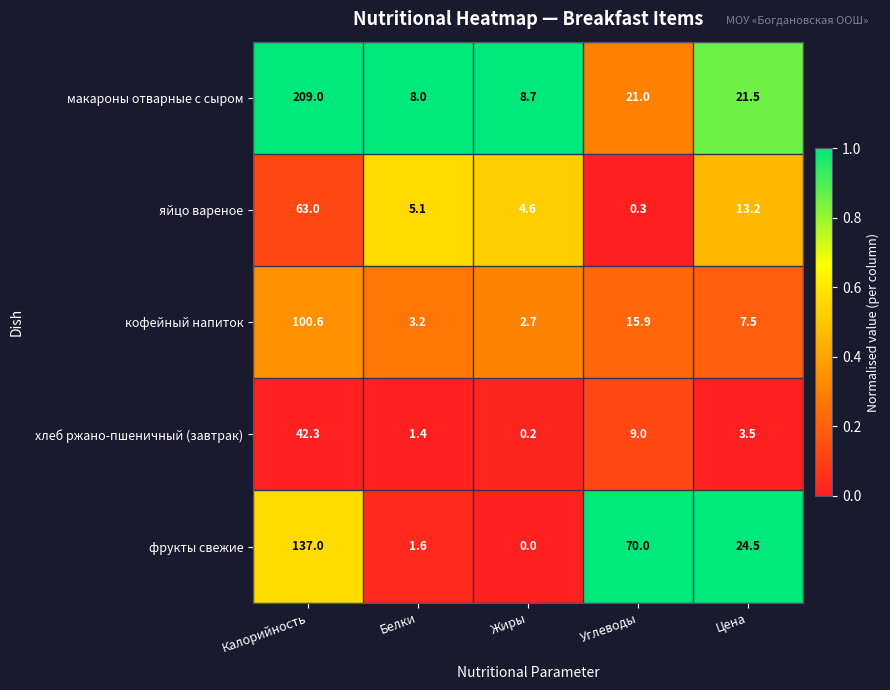

What is the average value of the хлеб ржано-пшеничный (завтрак) series?

11.3